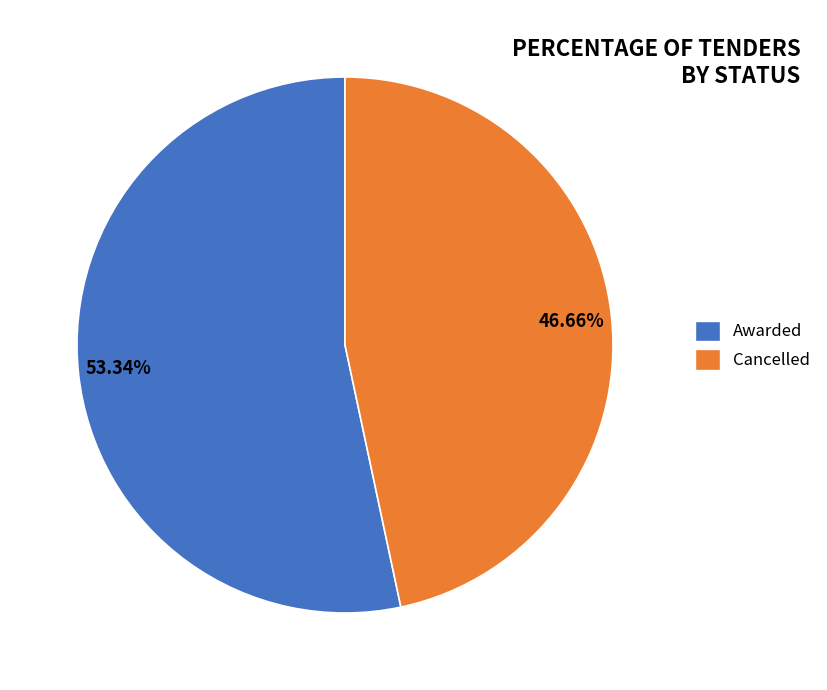

Rank the categories by value from lowest to highest.

Cancelled, Awarded